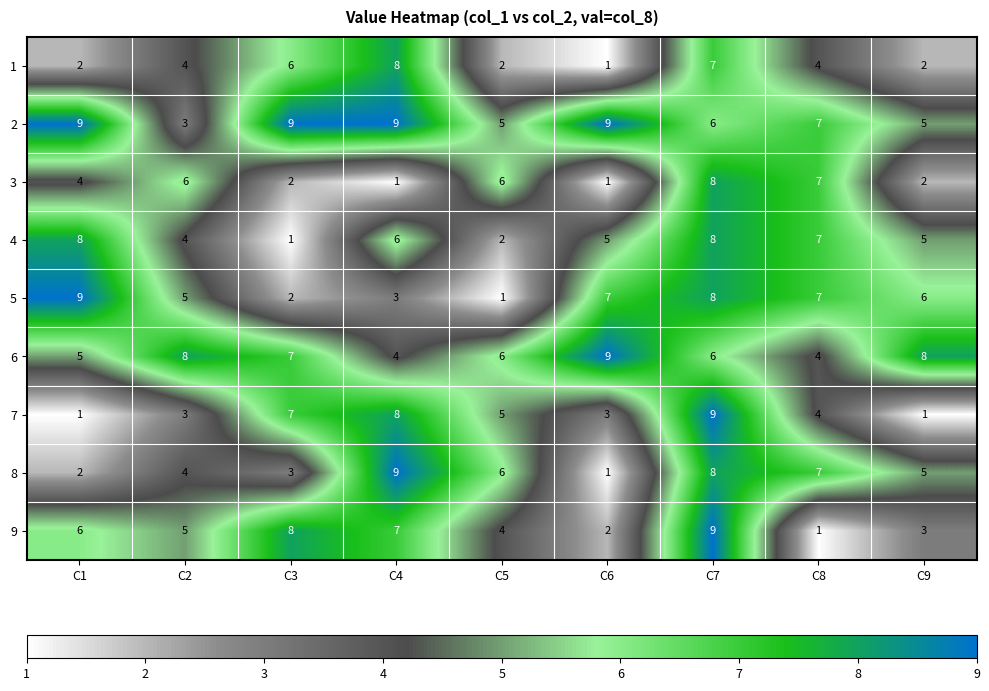

List the labels in order of 8 value, largest first.

C4, C7, C8, C5, C9, C2, C3, C1, C6